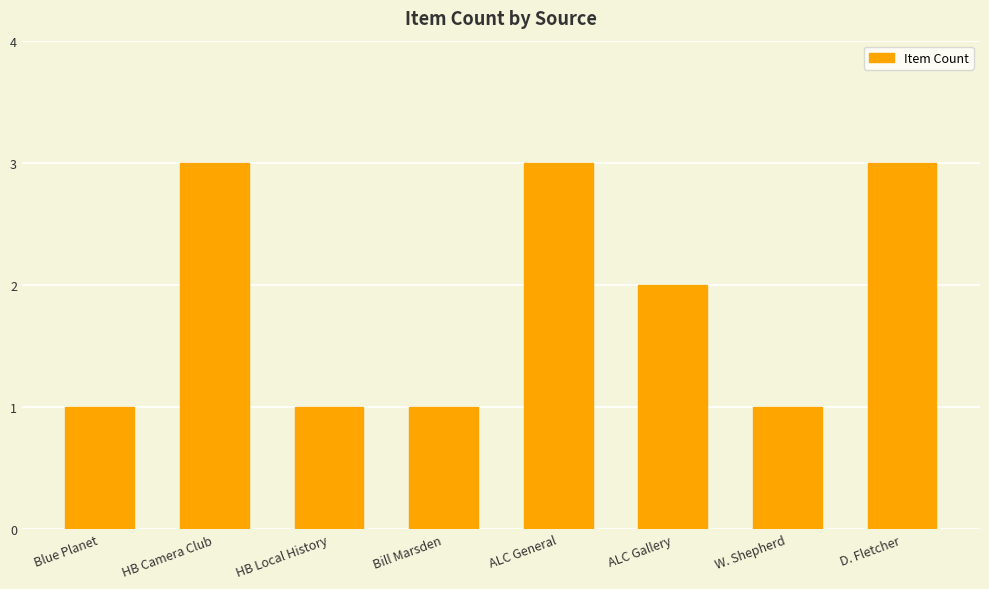

What is the ratio of the value at ALC General to the value at Bill Marsden?

3.0